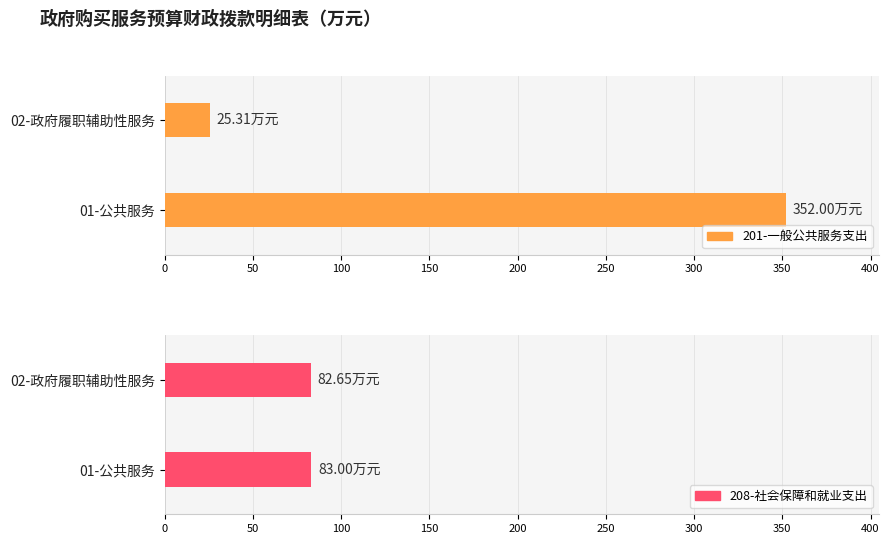

Rank the series by their maximum value, from highest to lowest.

201-一般公共服务支出, 208-社会保障和就业支出